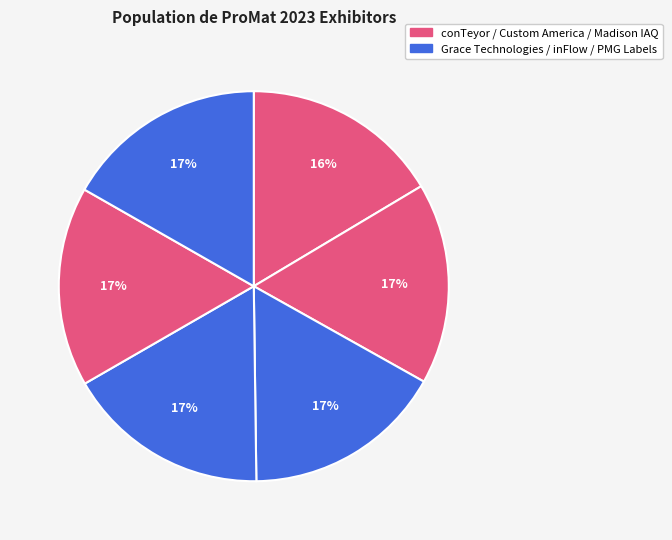

How many segments does this pie chart have?

6